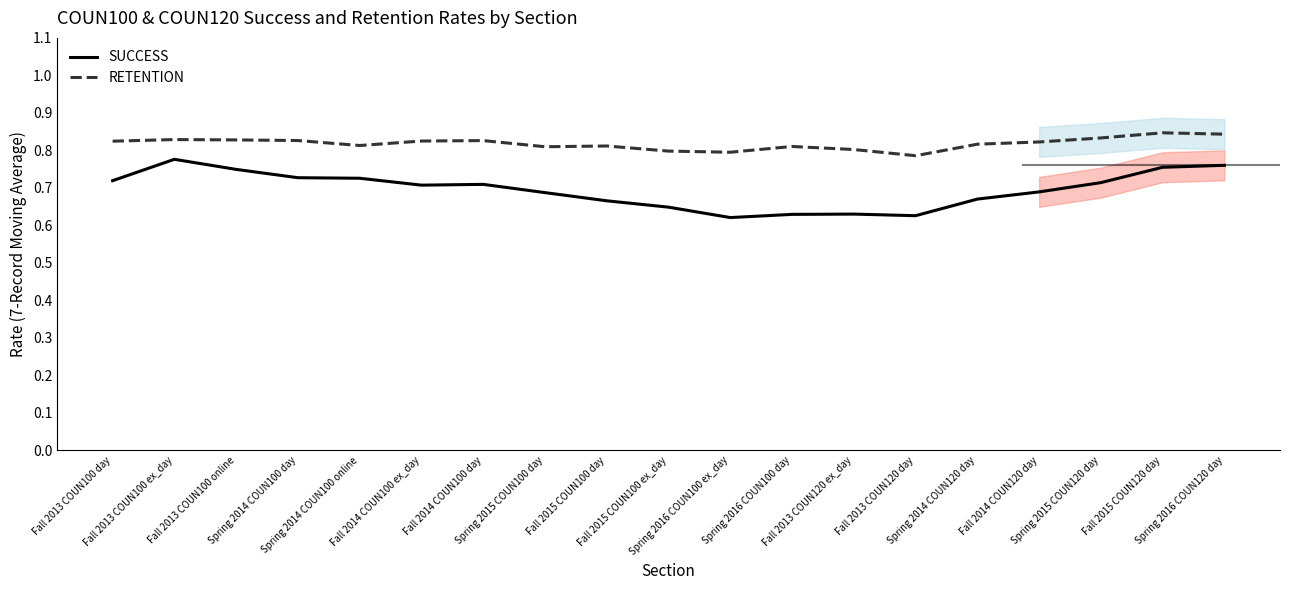

What is the lowest value of the SUCCESS series?

0.6